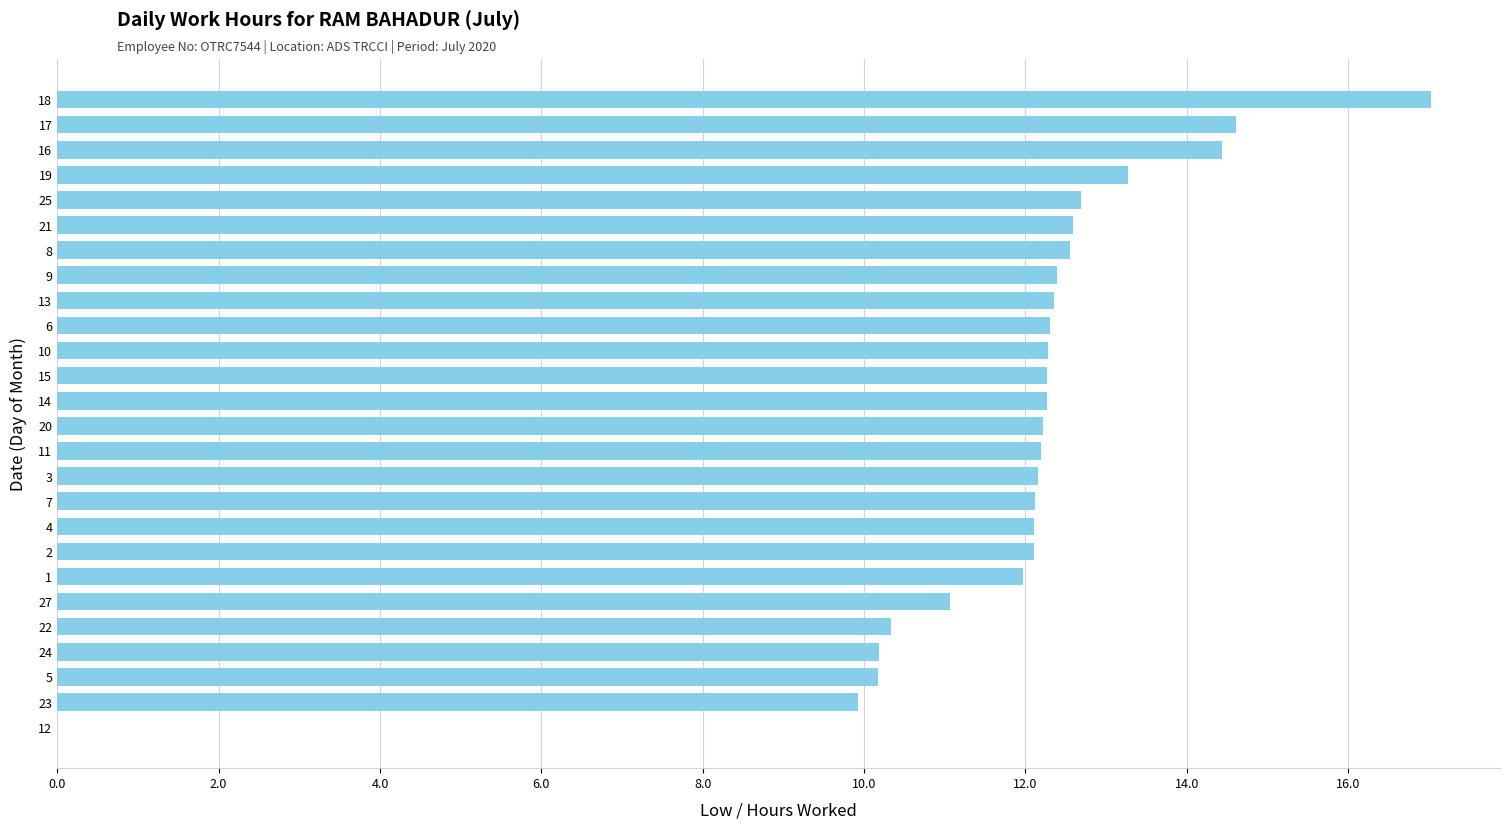

How many positive values are there?

25